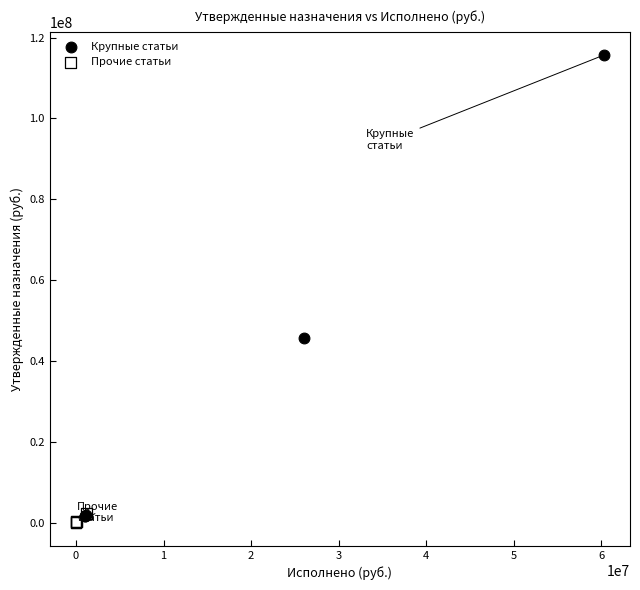

Which series has the widest spread of Y values?

Крупные статьи